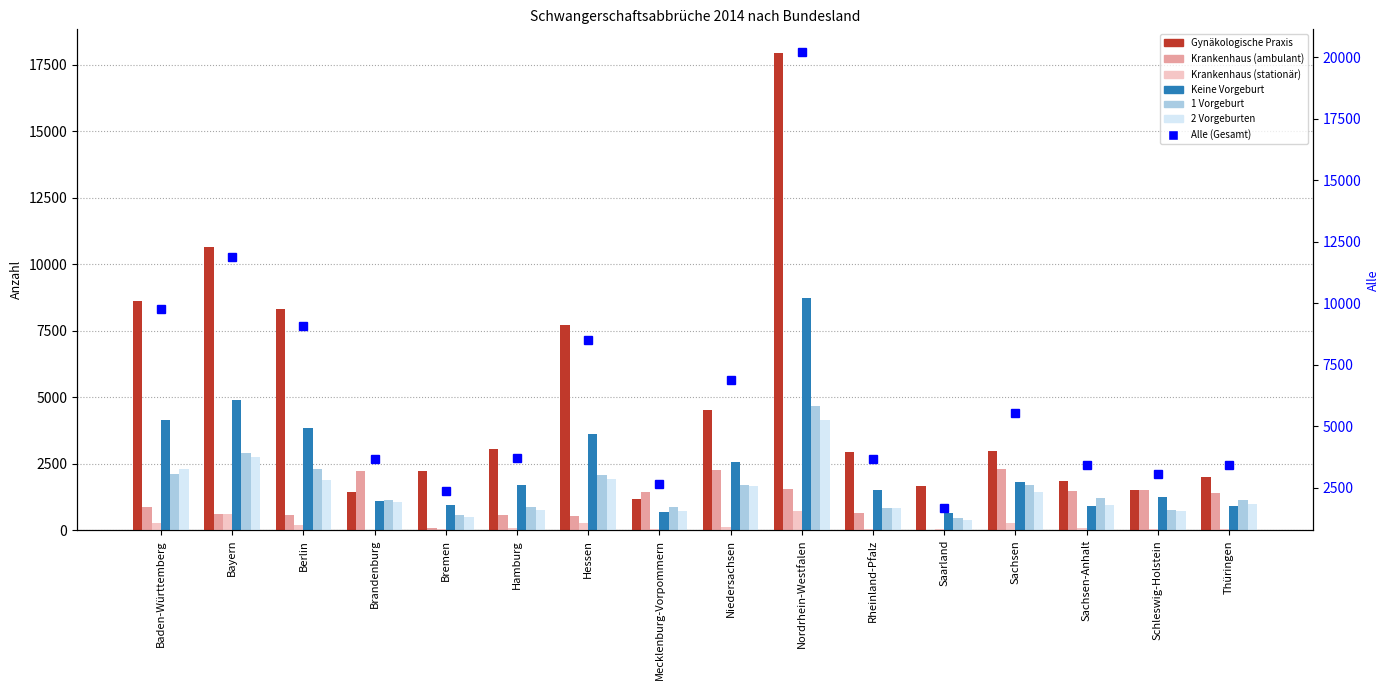

What is the total value across all series at Bayern?

22448